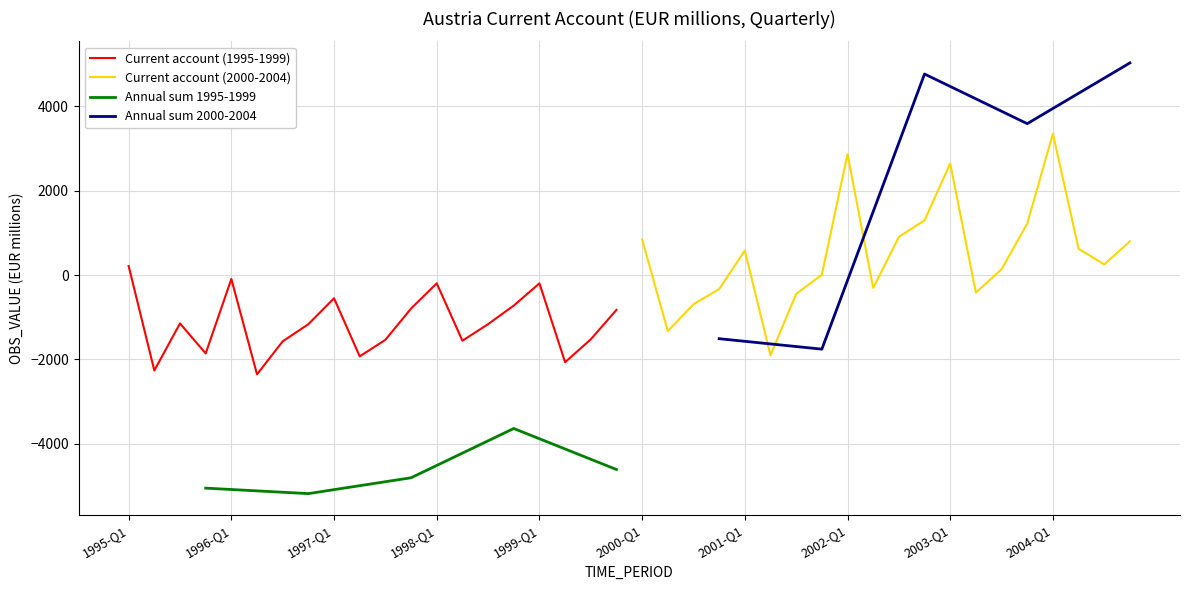

How many interior local peaks (higher than both neighbors) does the data have?

5